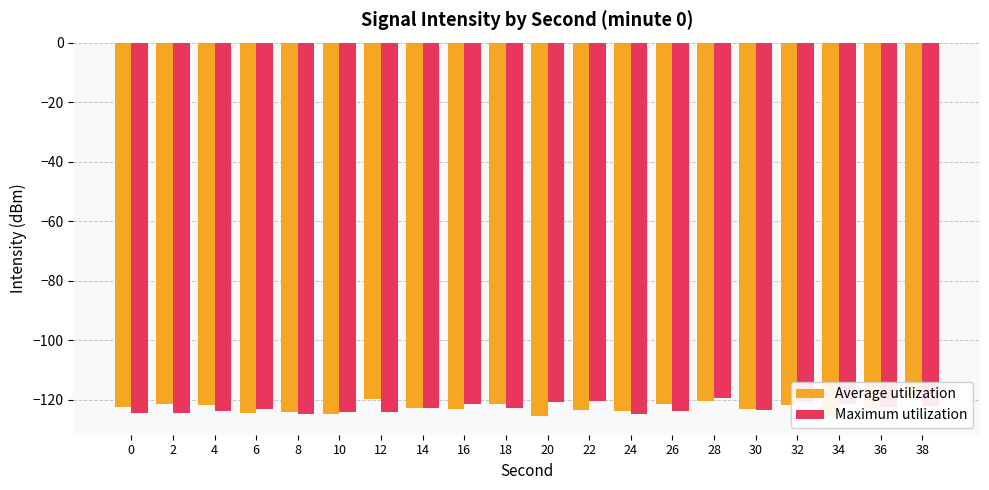

Rank the series by their maximum value, from lowest to highest.

Maximum utilization, Average utilization